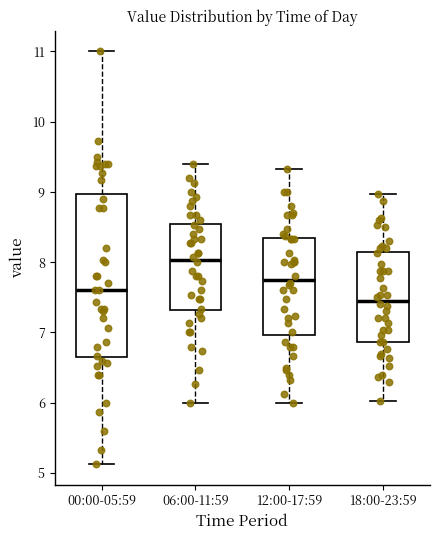

Comparing the boxes themselves (not the whiskers), which one is the tallest?

00:00-05:59